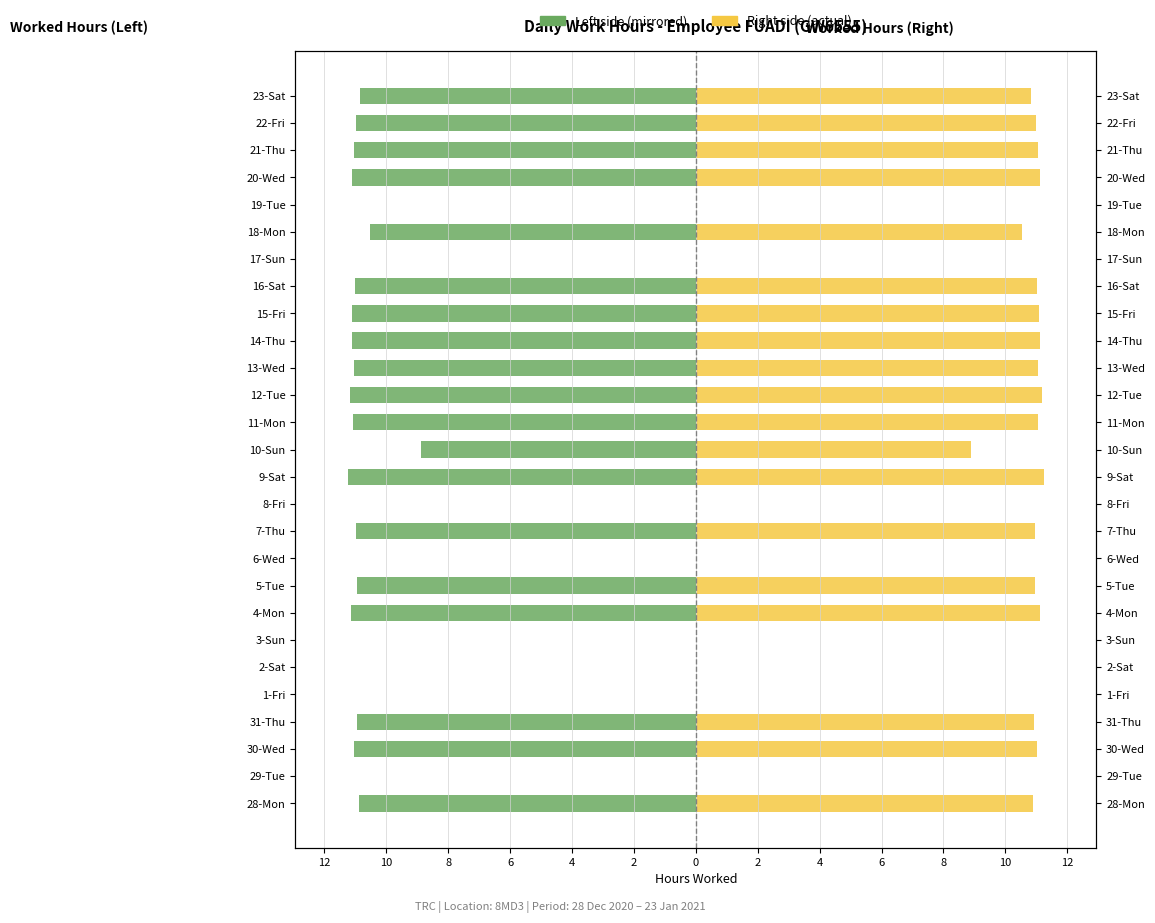

Which series changed the most between 18-Mon and 22-Fri?

Work Hours (Left)